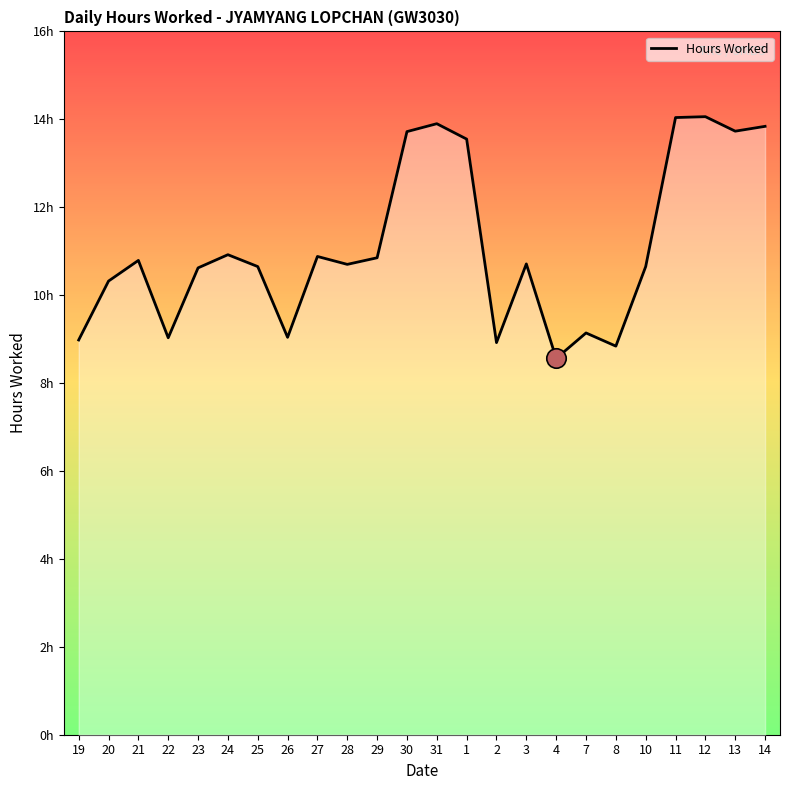

List the labels in order of value, smallest first.

4, 8, 2, 19, 22, 26, 7, 20, 23, 25, 10, 28, 3, 21, 29, 27, 24, 1, 30, 13, 14, 31, 11, 12